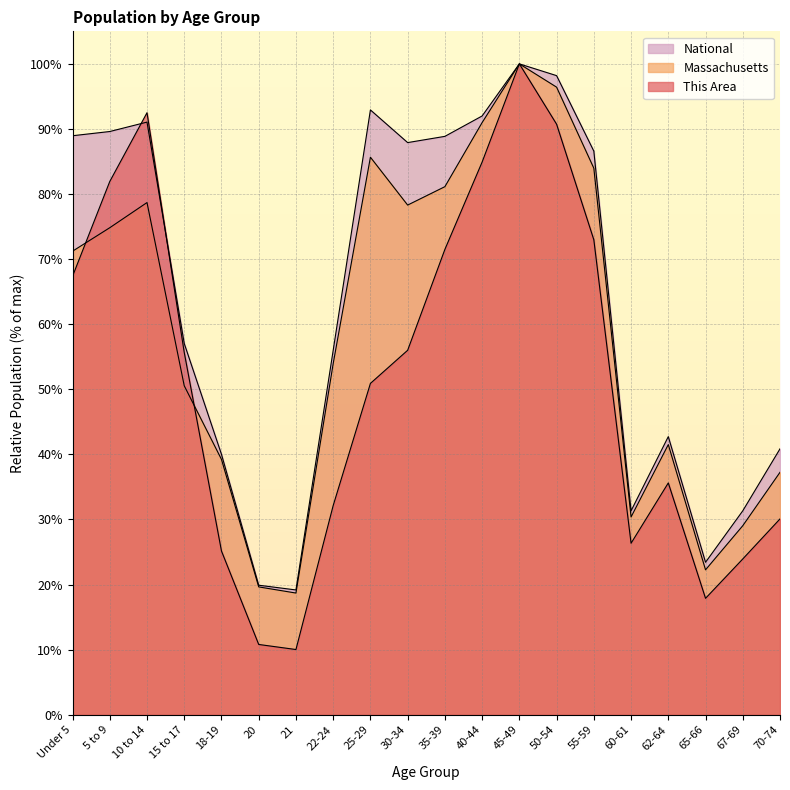

Does the chart display data point markers on the line(s)?

No